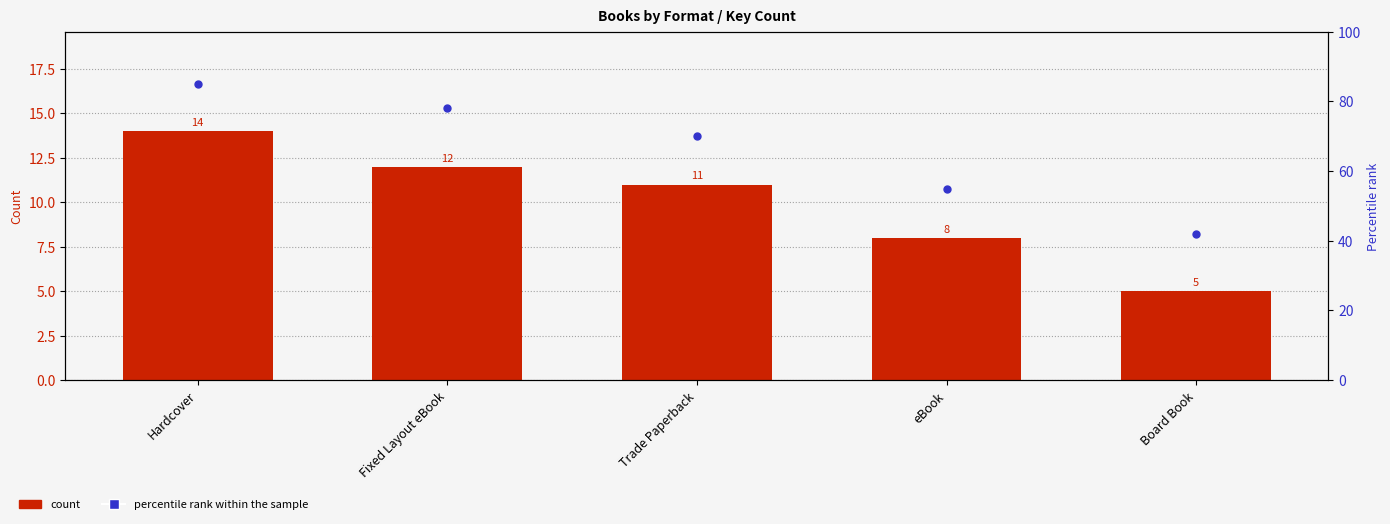

What are all the series names shown in the legend?

Count, Percentile rank within the sample